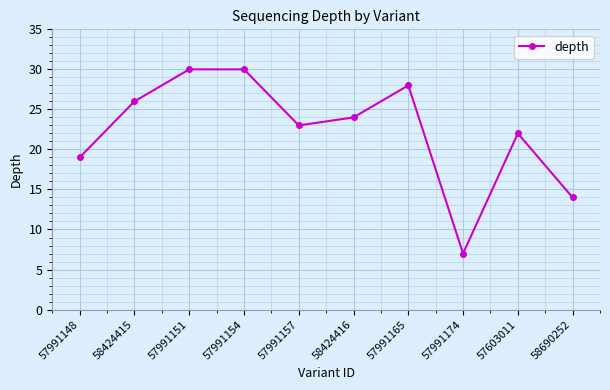

How many lines are shown in the chart?

1